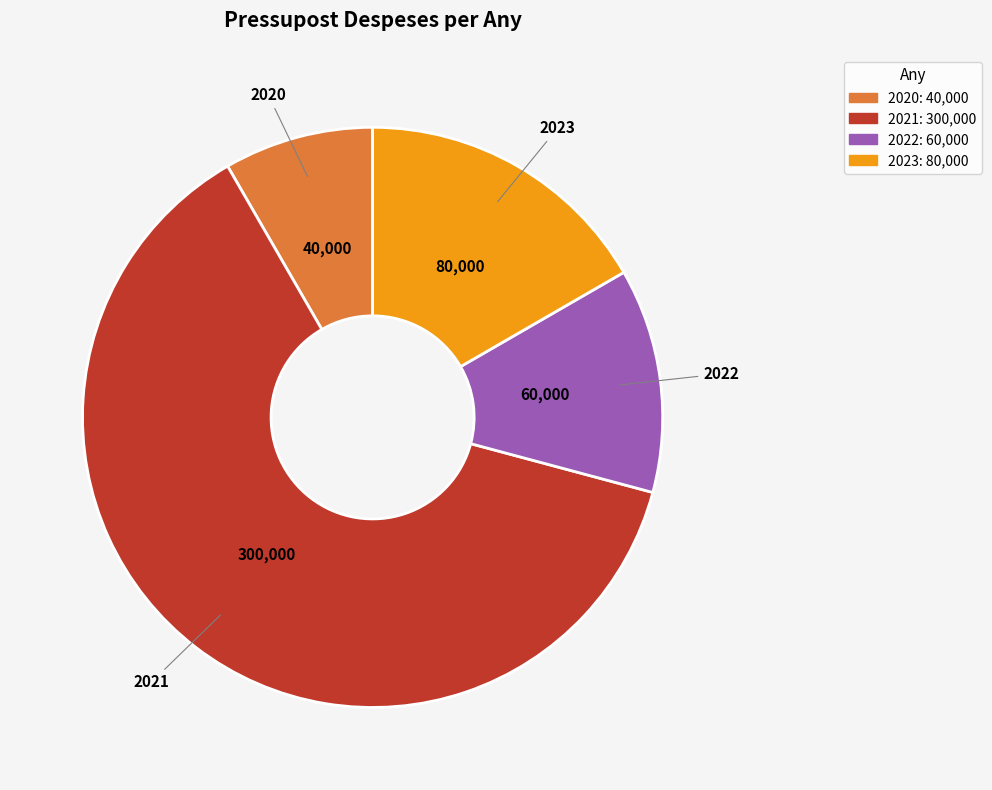

Rank the categories by value from highest to lowest.

2021, 2023, 2022, 2020